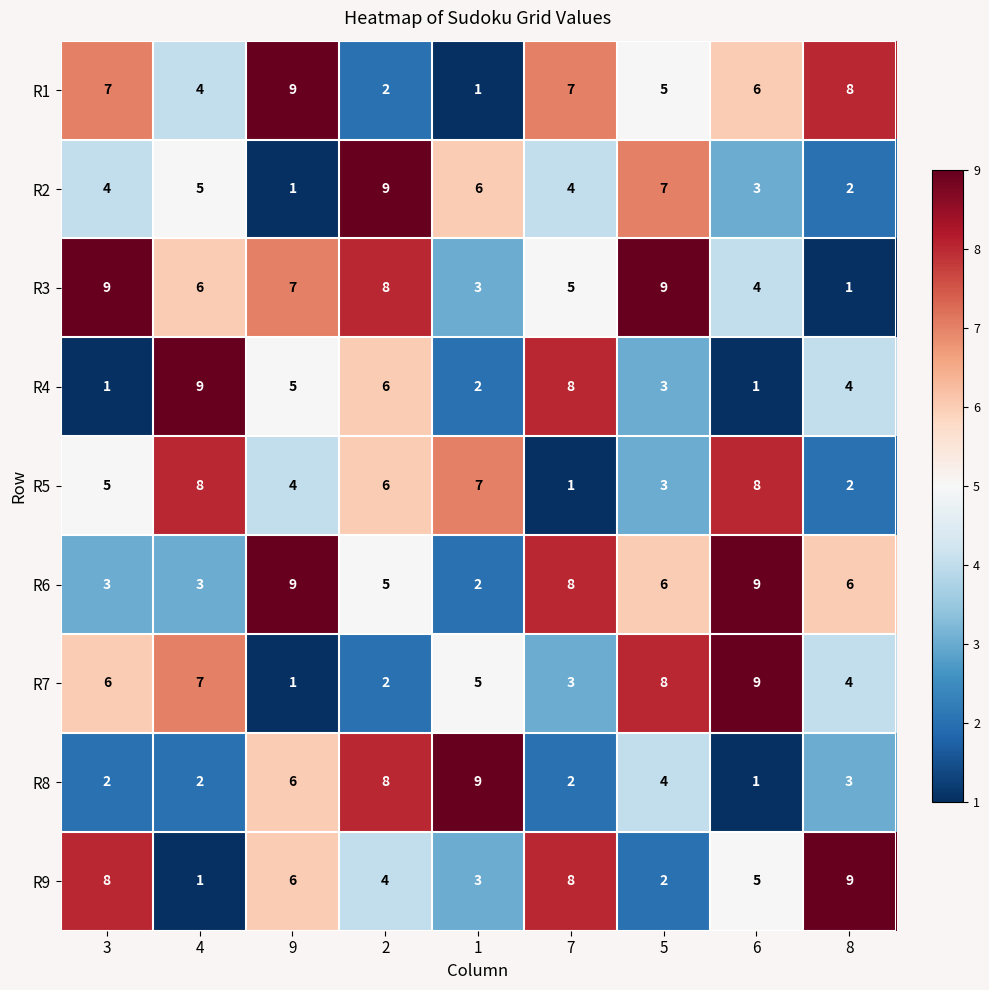

What is the greatest value displayed?

9